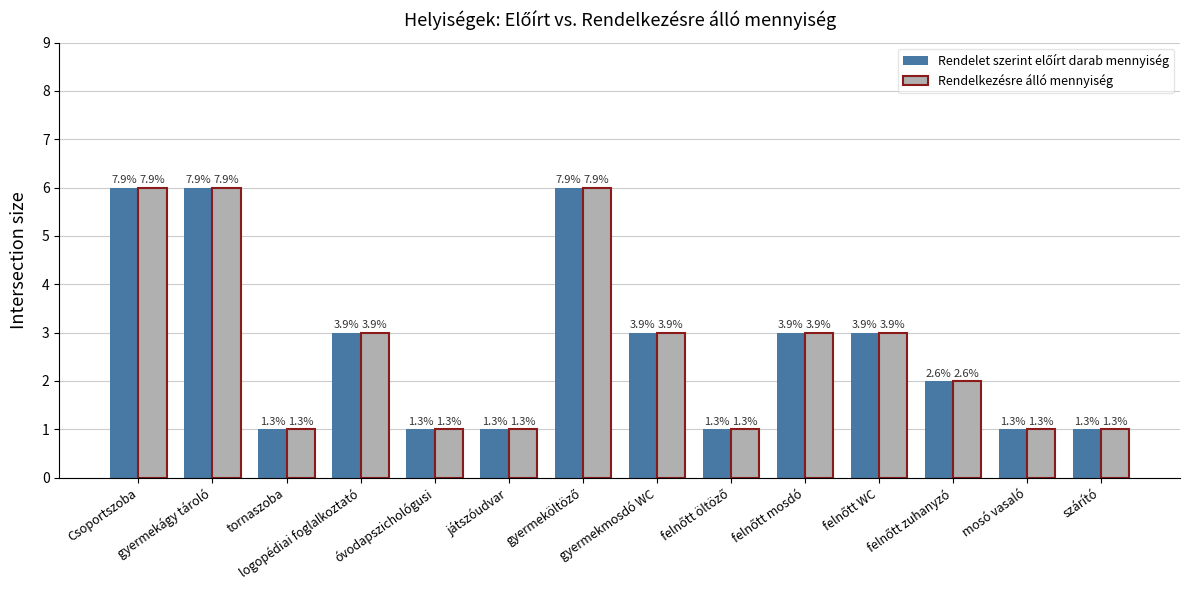

What is the label of the 11th bar from the right?

logopédiai foglalkoztató